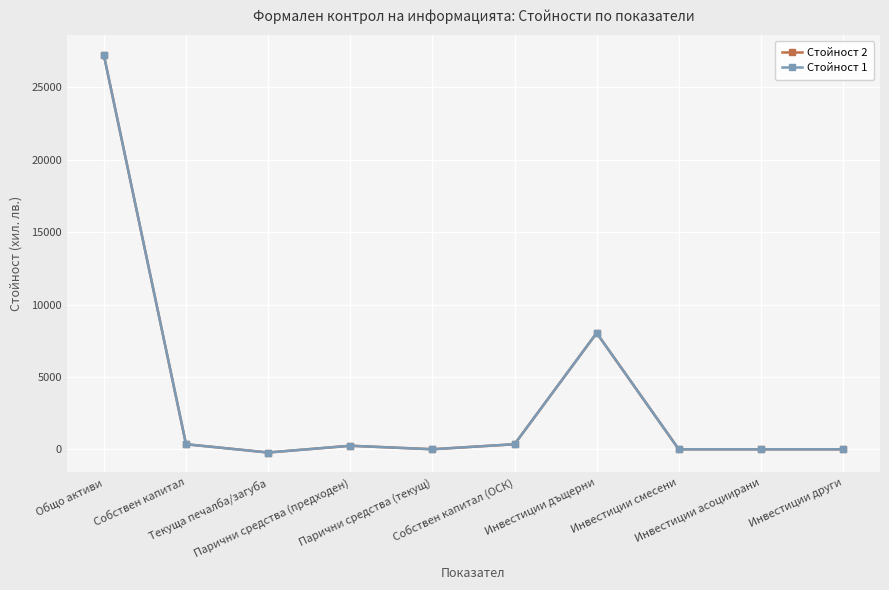

True or false: Стойност 1 and Стойност 2 cross at least once.

False